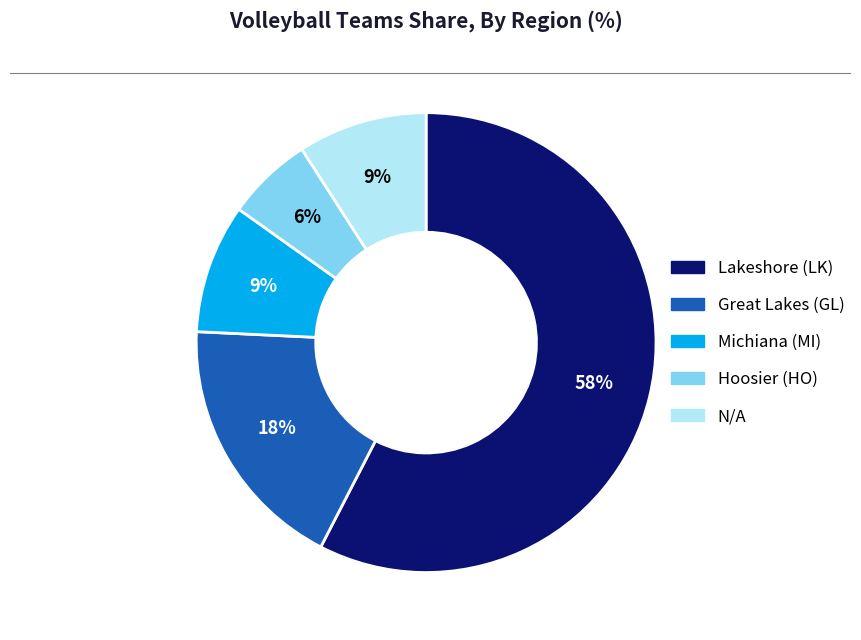

Does Lakeshore (LK) account for over 50% of the chart?

Yes